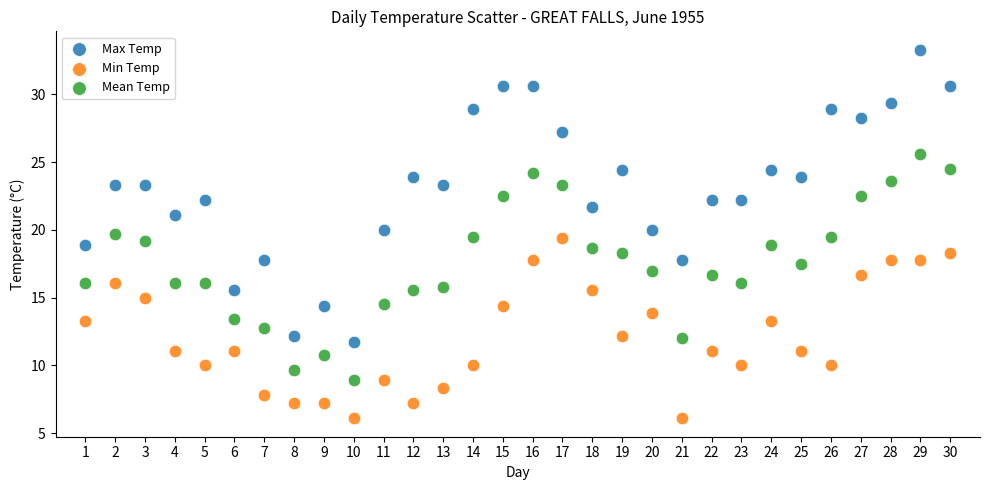

Which series contains the highest Y value?

Max Temp